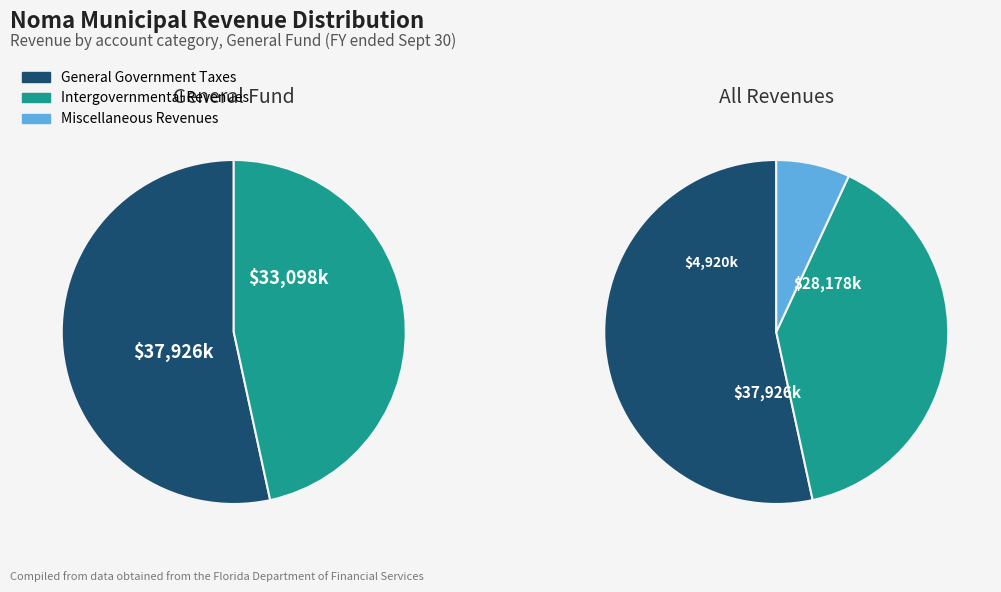

To the nearest percent, what is the difference between the largest and smallest slice percentages?

46%